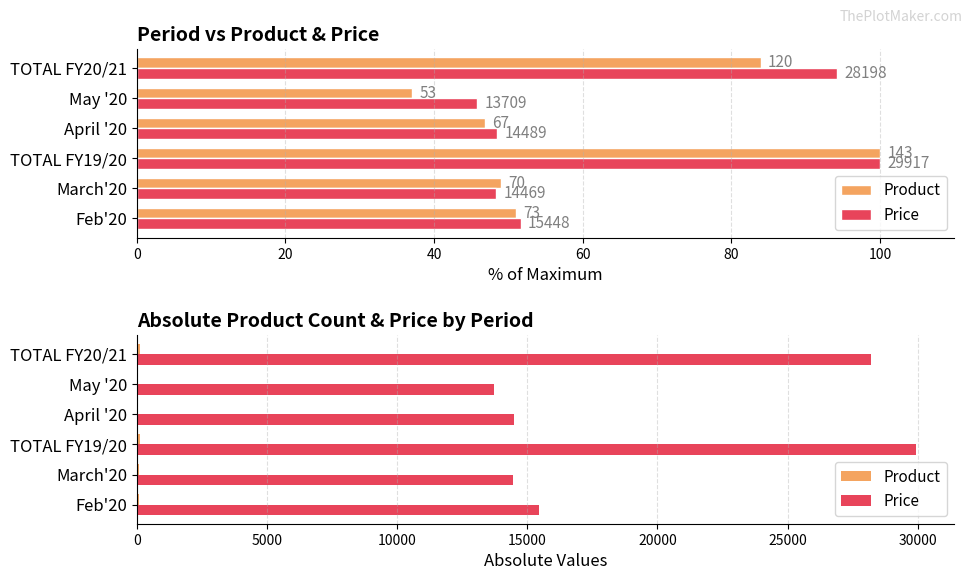

What are all the series names shown in the legend?

Product, Price